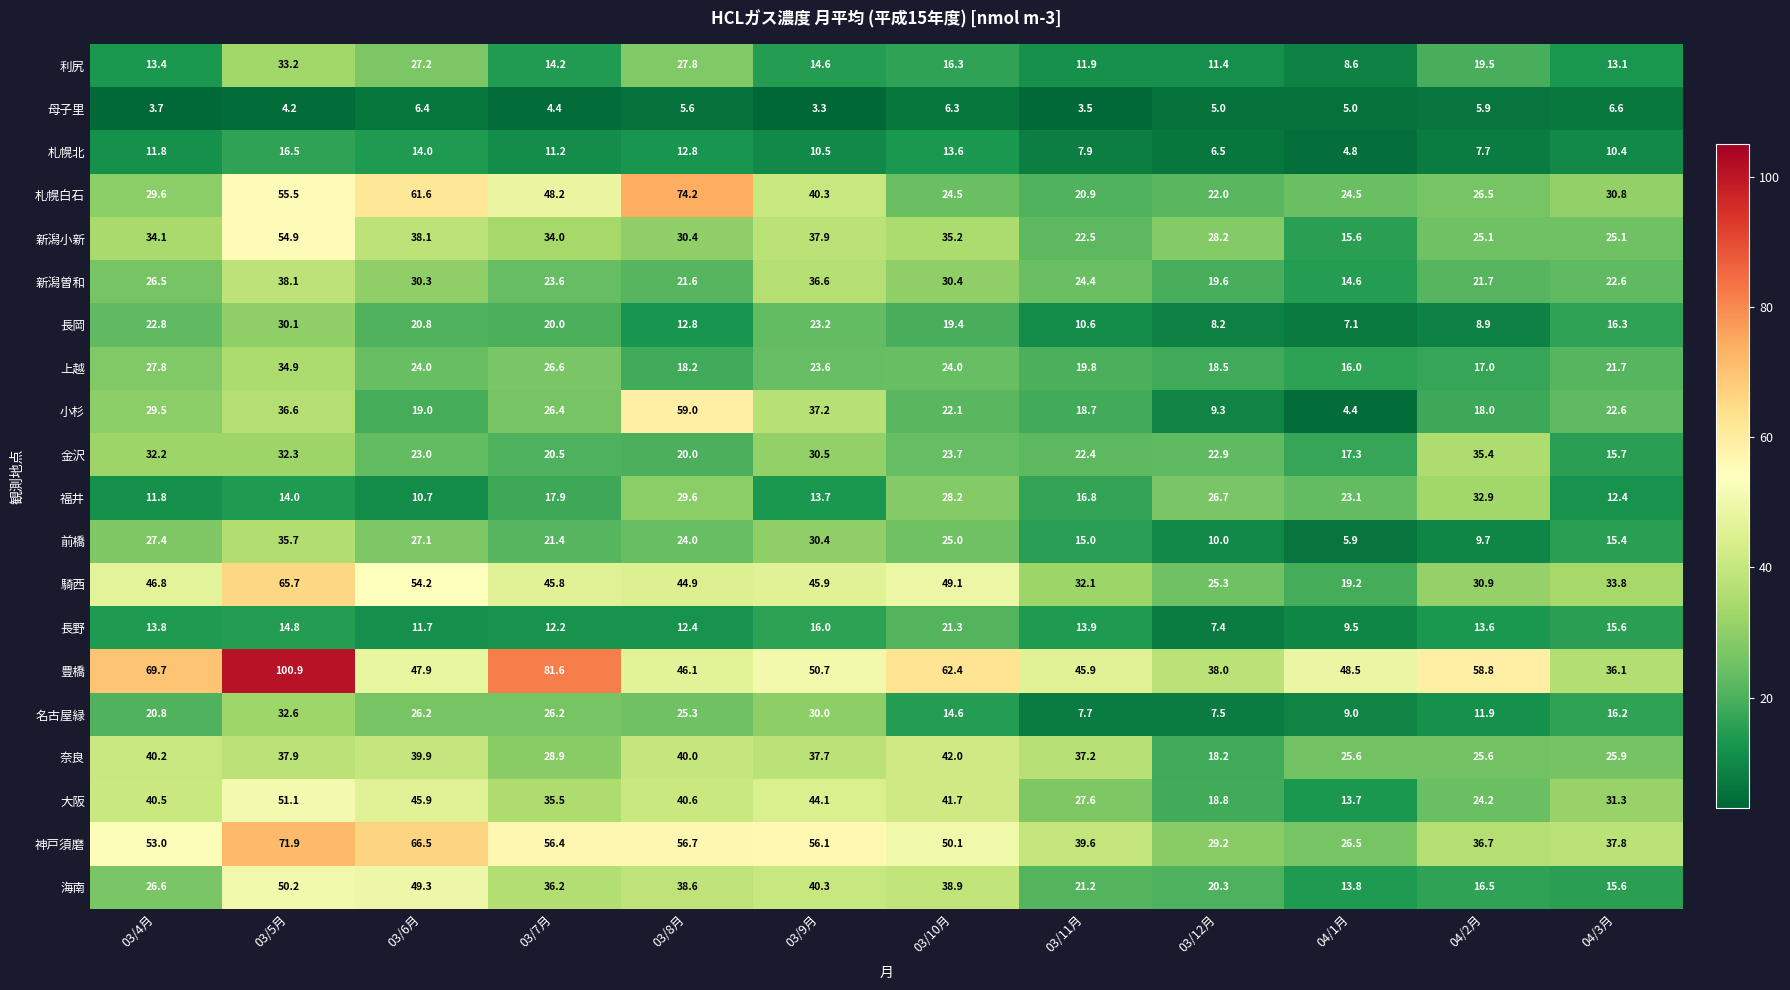

List the series in order of their peak value, highest first.

豊橋, 札幌白石, 神戸須磨, 騎西, 小杉, 新潟小新, 大阪, 海南, 奈良, 新潟曽和, 前橋, 金沢, 上越, 利尻, 福井, 名古屋緑, 長岡, 長野, 札幌北, 母子里